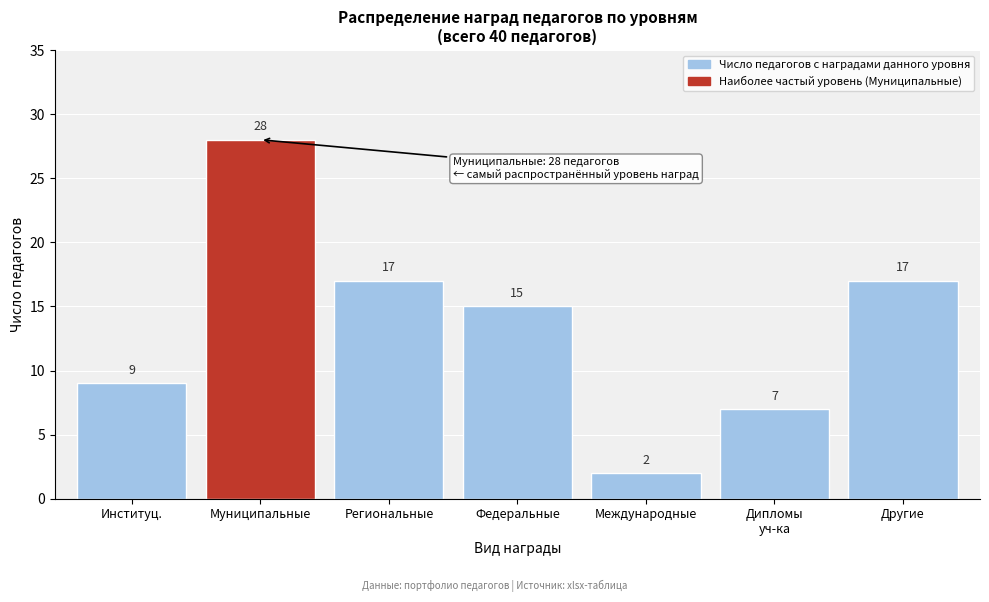

Reading left to right, list all the values displayed in this chart.

9	28	17	15	2	7	17